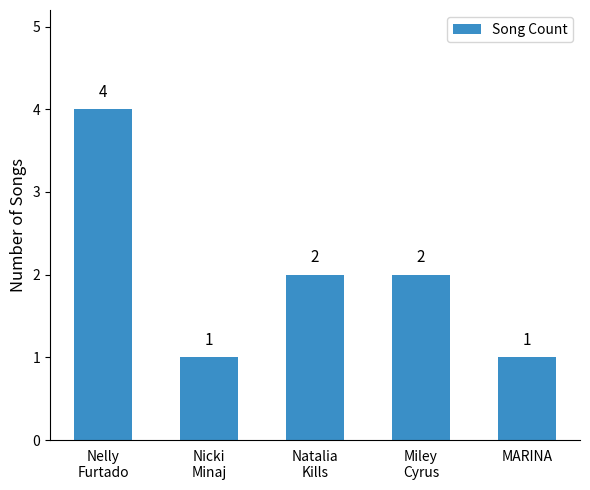

Reading left to right, transcribe all the data shown in this chart.

4	1	2	2	1